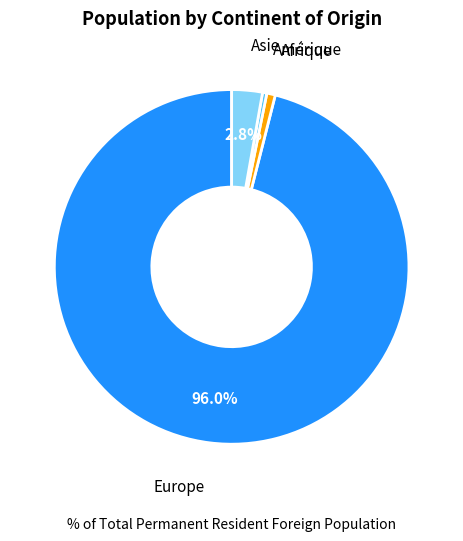

The Afrique slice represents 1% of the pie. True or false?

True